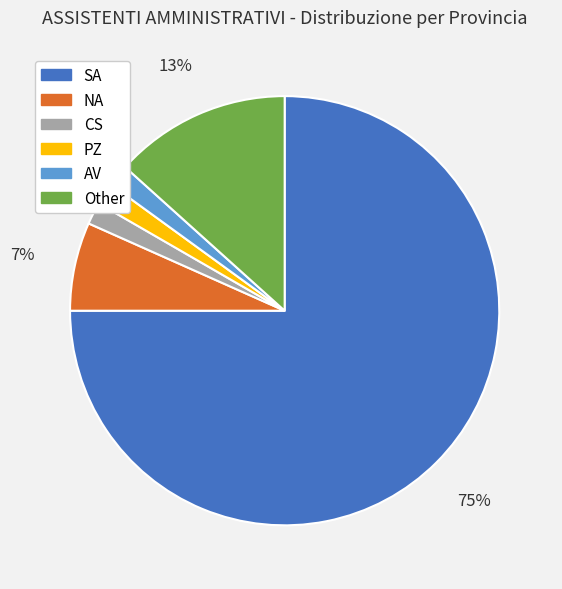

Which has a higher value, NA or CS?

NA